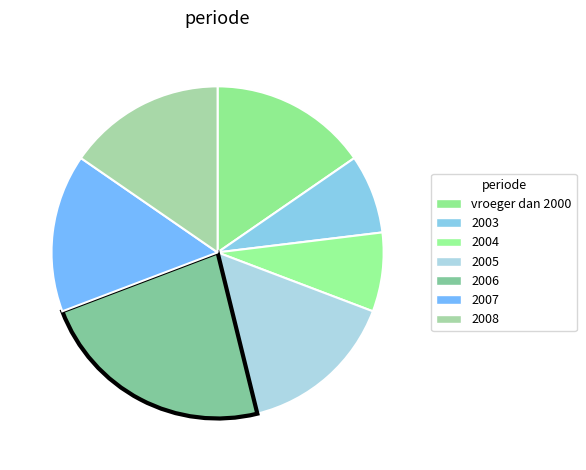

How many slices are in this pie chart?

7